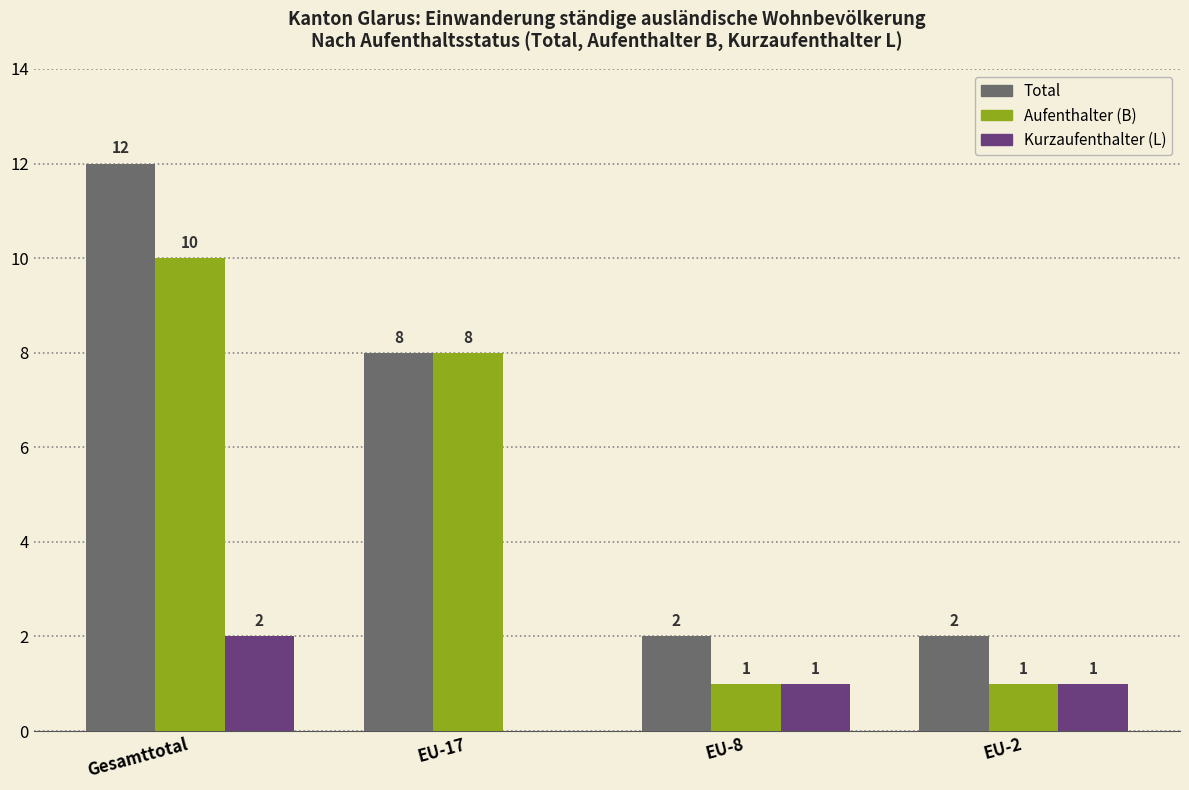

Is the value of Kurzaufenthalter (L) at EU-17 greater than the value of Total at Gesamttotal?

No